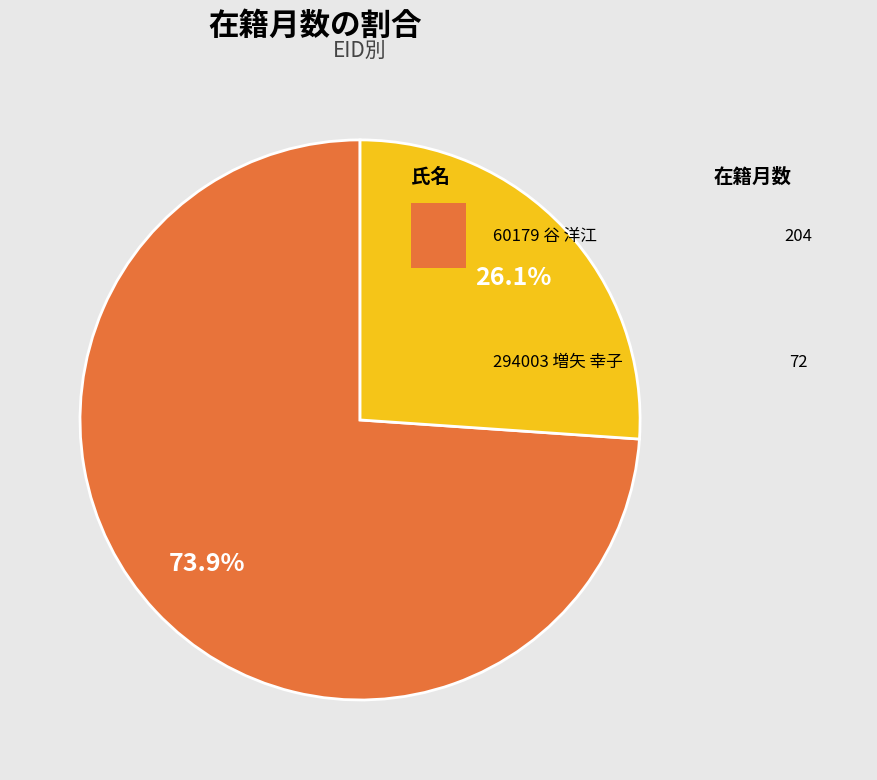

Count the number of slices in the pie.

2